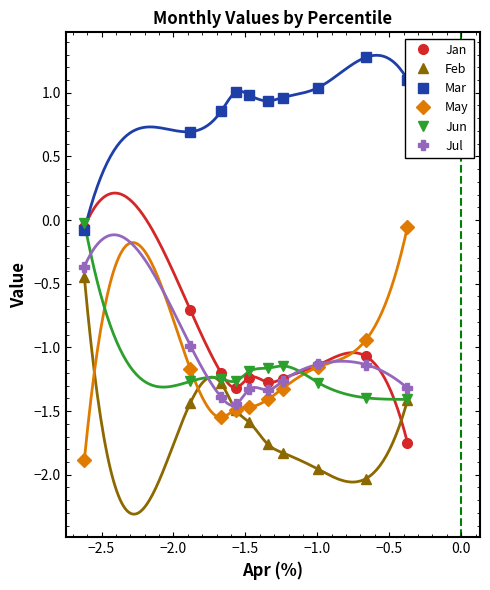

What is the value of the May point at the 1st from the left?

-1.9